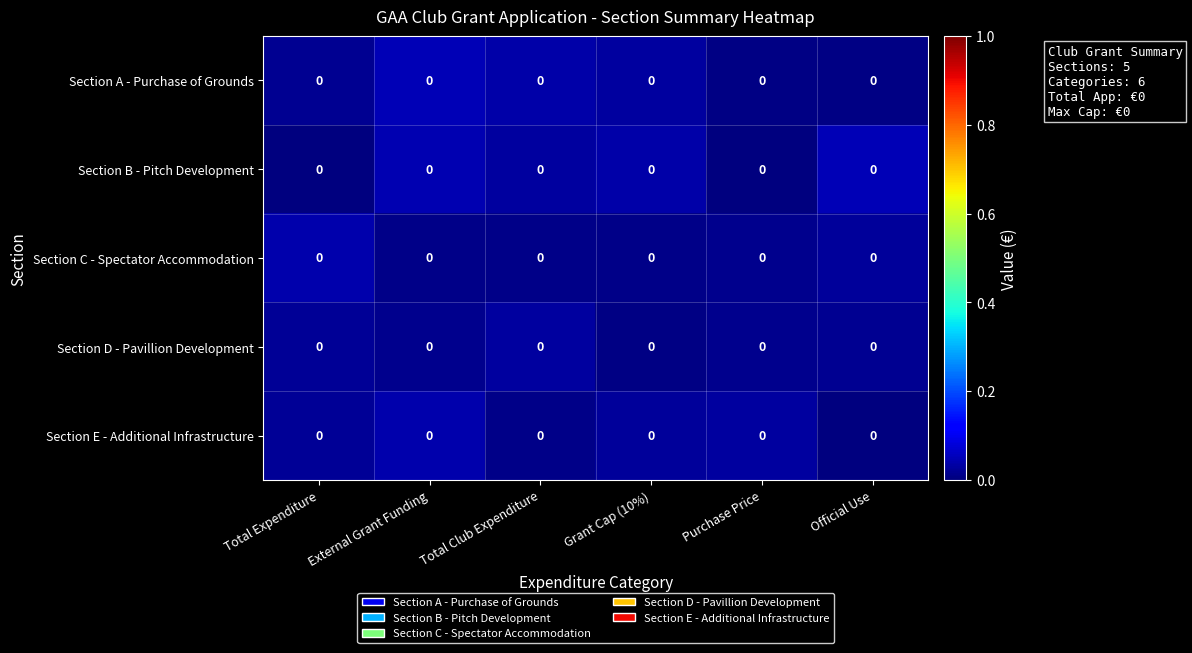

Which label corresponds to the largest value in the chart?

Official Use